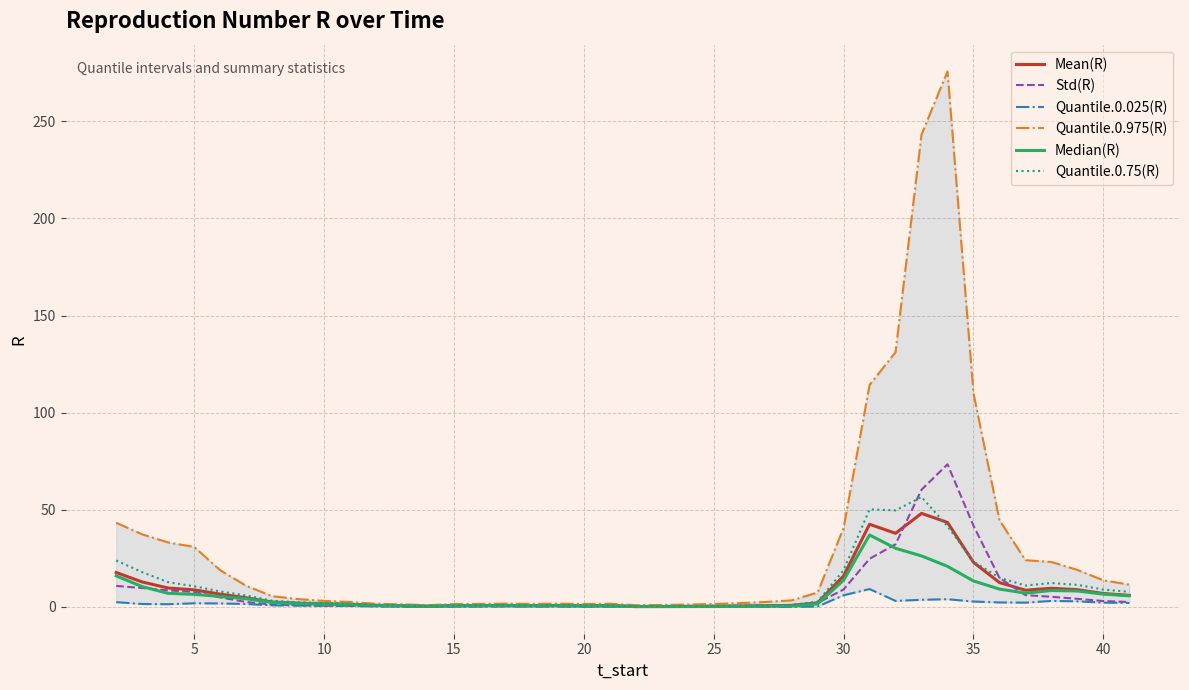

What is the value of the Std(R) point at the 3rd from the left?

8.5